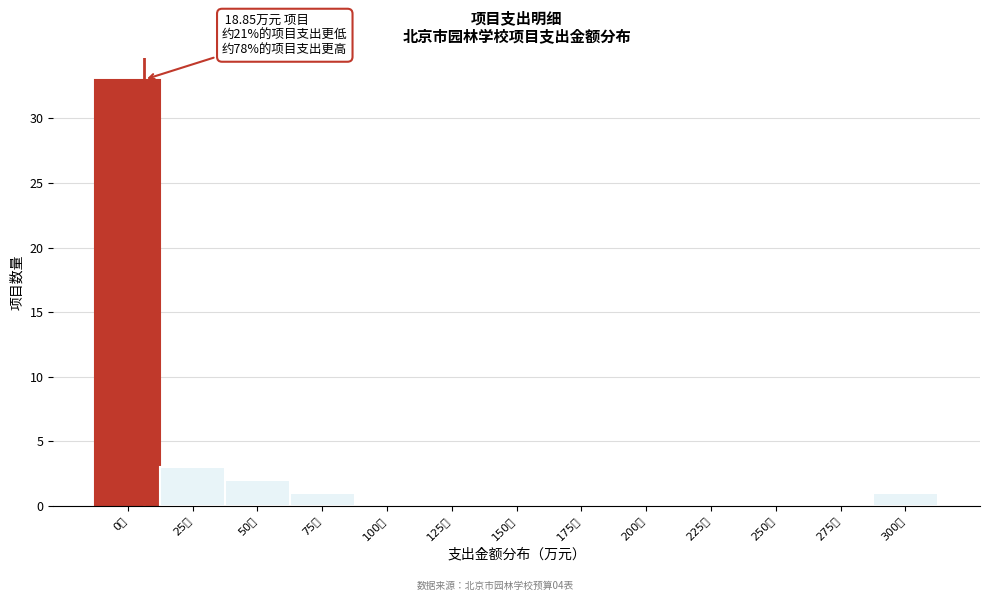

Reading left to right, what are all the values shown in this chart?

0万=33	25万=3	50万=2	75万=1	100万=0	125万=0	150万=0	175万=0	200万=0	225万=0	250万=0	275万=0	300万=1